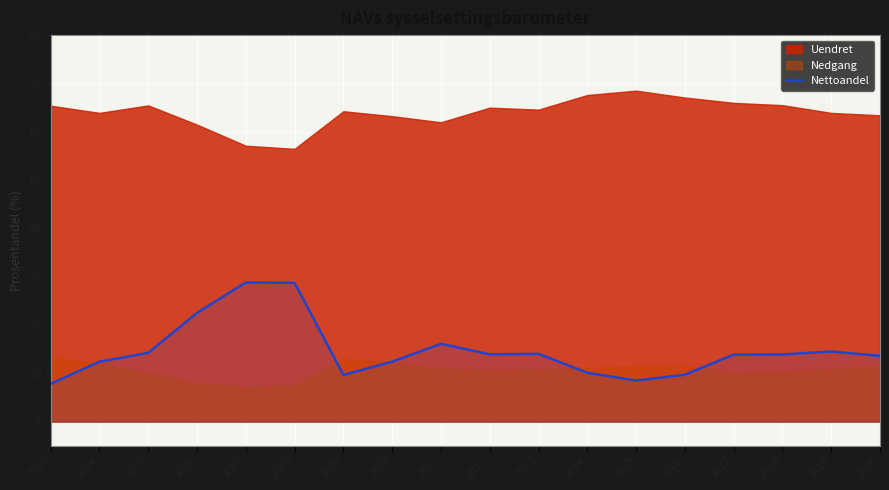

Which has a higher value, 2007 or 2016?

2007